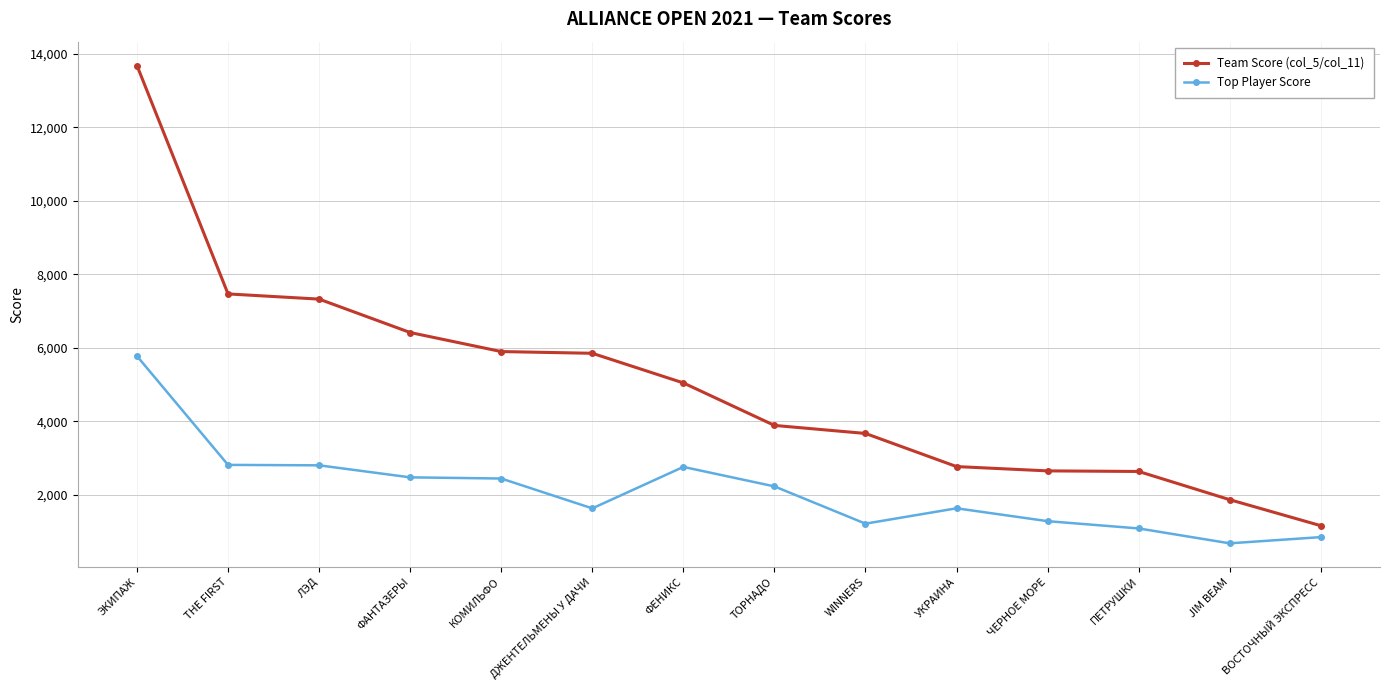

True or false: Top Player Score and Team Score (col_5/col_11) intersect in this chart.

False